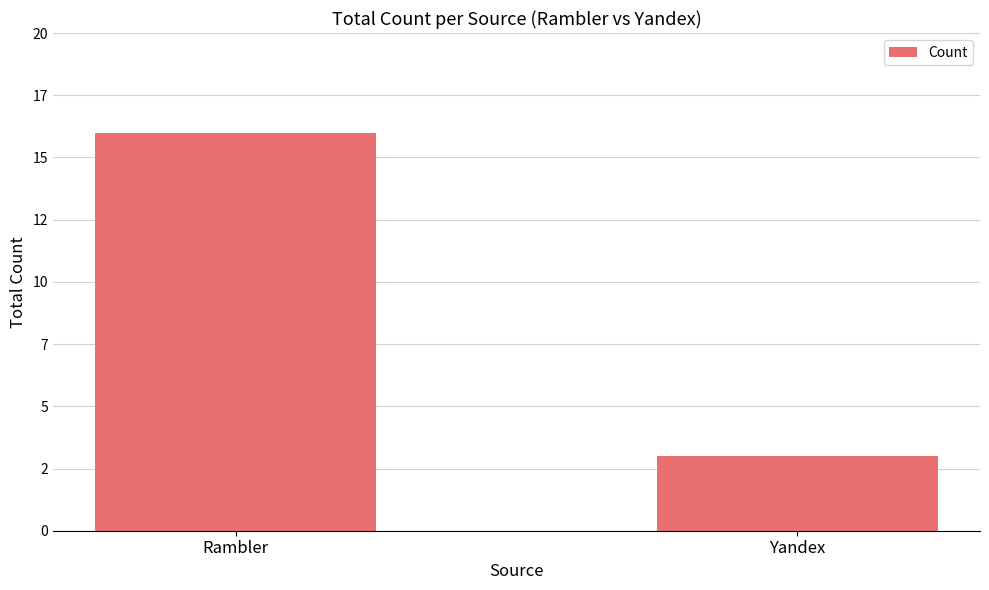

At which label is the value closest to 9?

Yandex